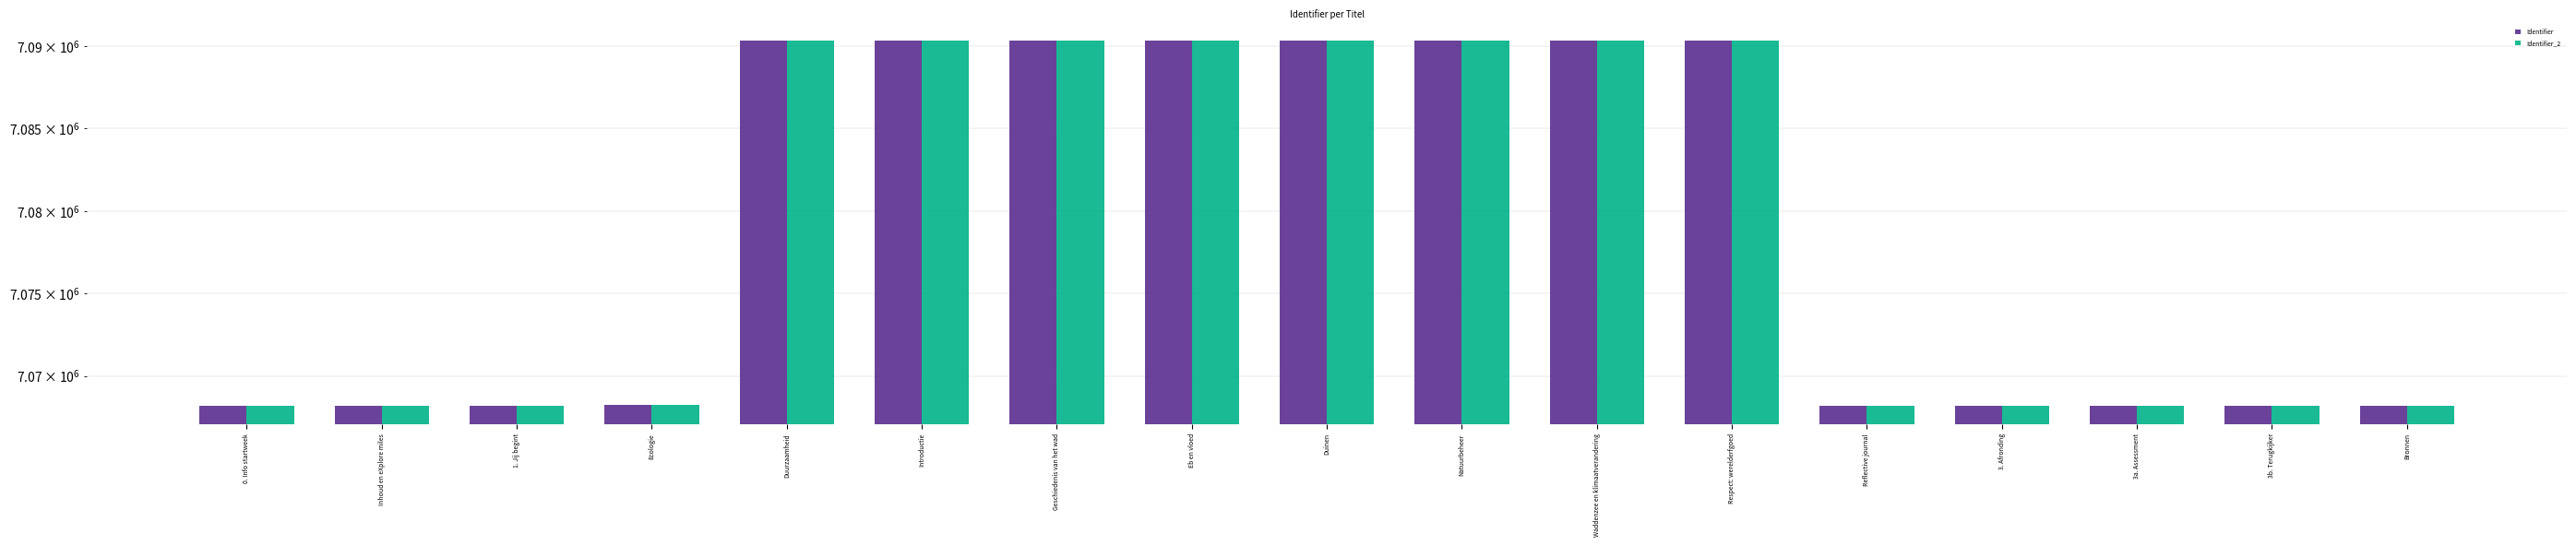

True or false: Identifier has a value of 7068175 at 3. Afronding.

True